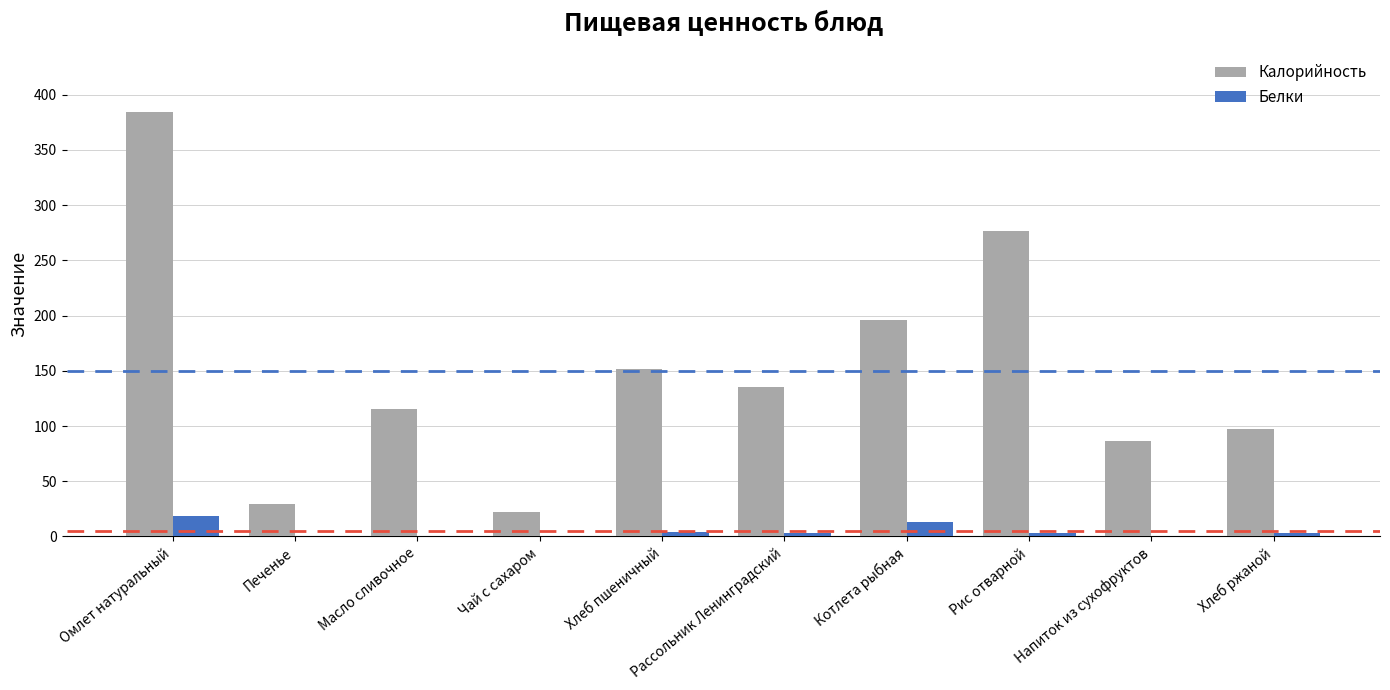

The value of Калорийность at Хлеб пшеничный is 98.7. True or false?

False